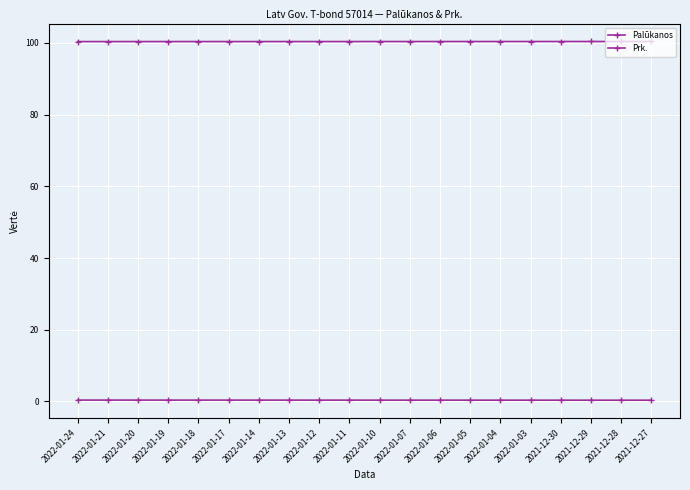

True or false: Prk. has a value of 180.5 at 2022-01-24.

False